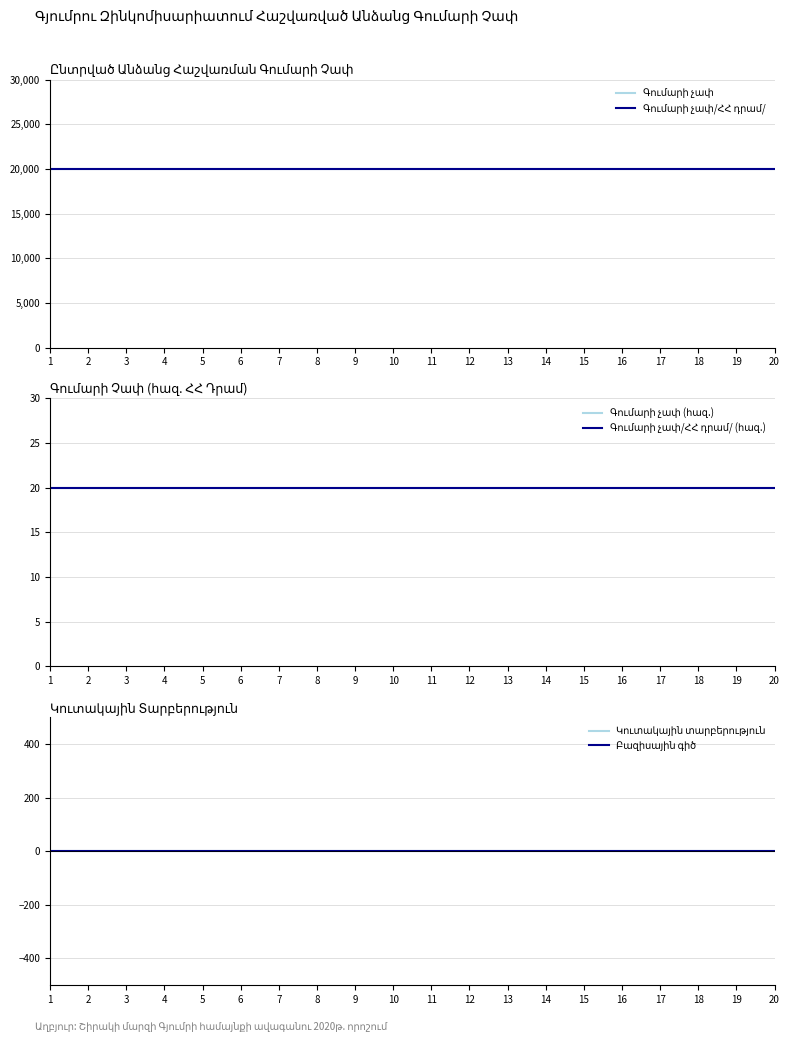

Rank the series by their maximum value, from highest to lowest.

Գումարի չափ, Գումարի չափ/ՀՀ դրամ/, Գումարի չափ (հազ.), Գումարի չափ/ՀՀ դրամ/ (հազ.), Կուտակային տարբերություն, Բազիսային գիծ